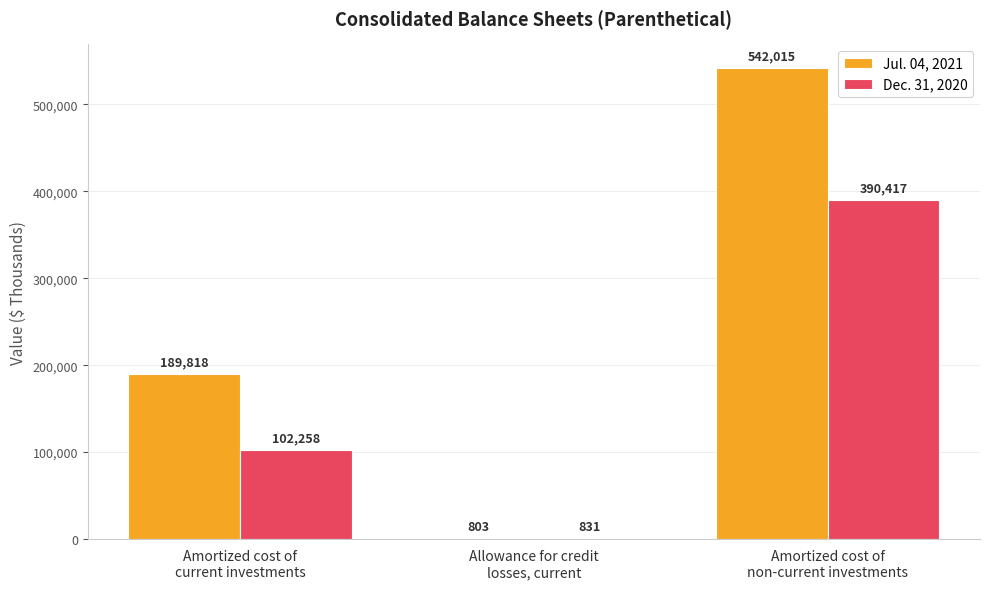

How many data points does each series have?

3